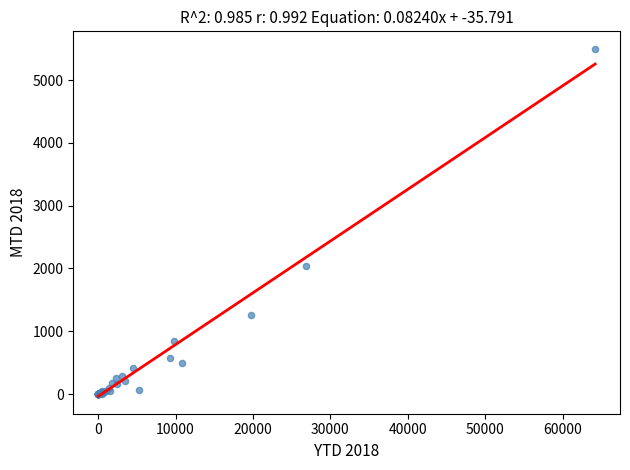

What Y value in the scatter plot is closest to 2749?

2038